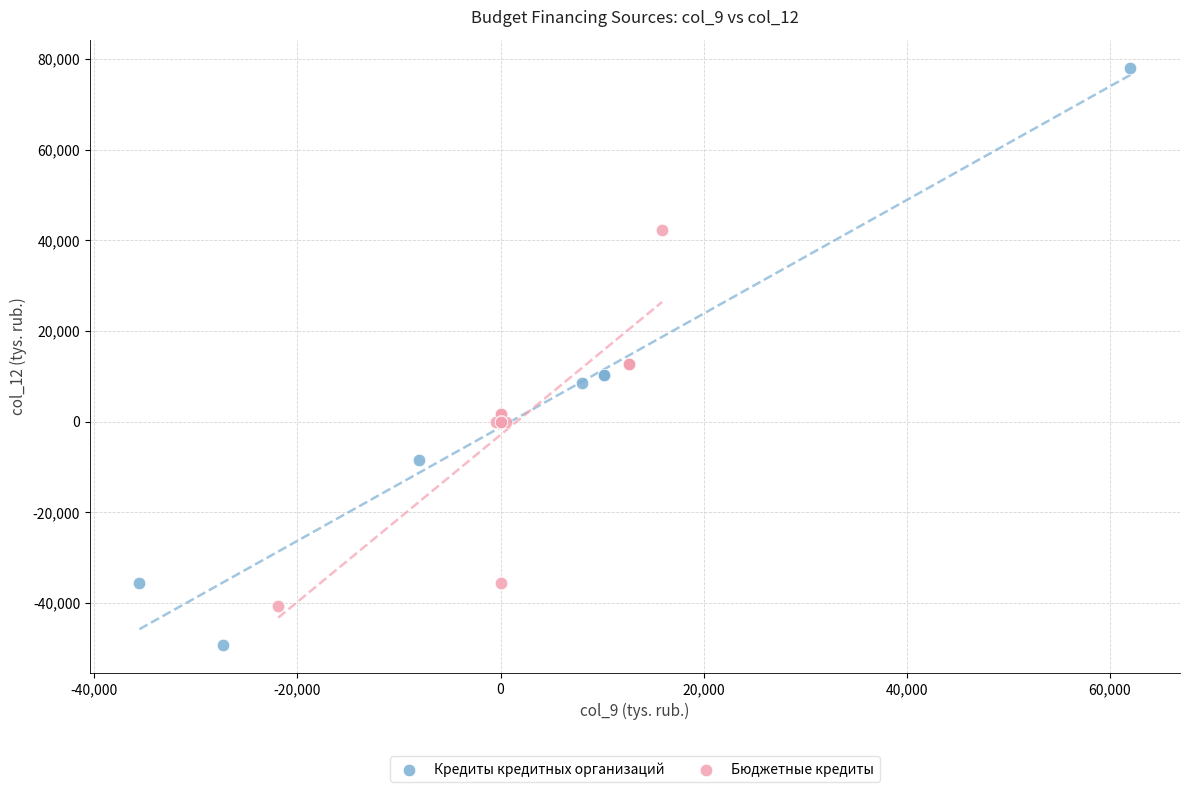

Which series contains the highest Y value?

Кредиты кредитных организаций